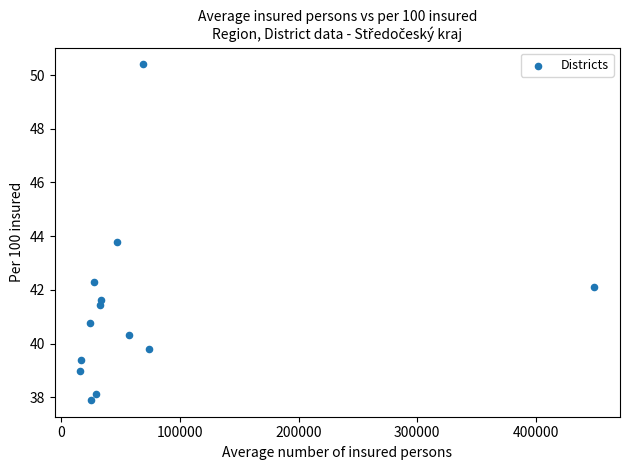

What Y value in the scatter plot is closest to 44?

43.8